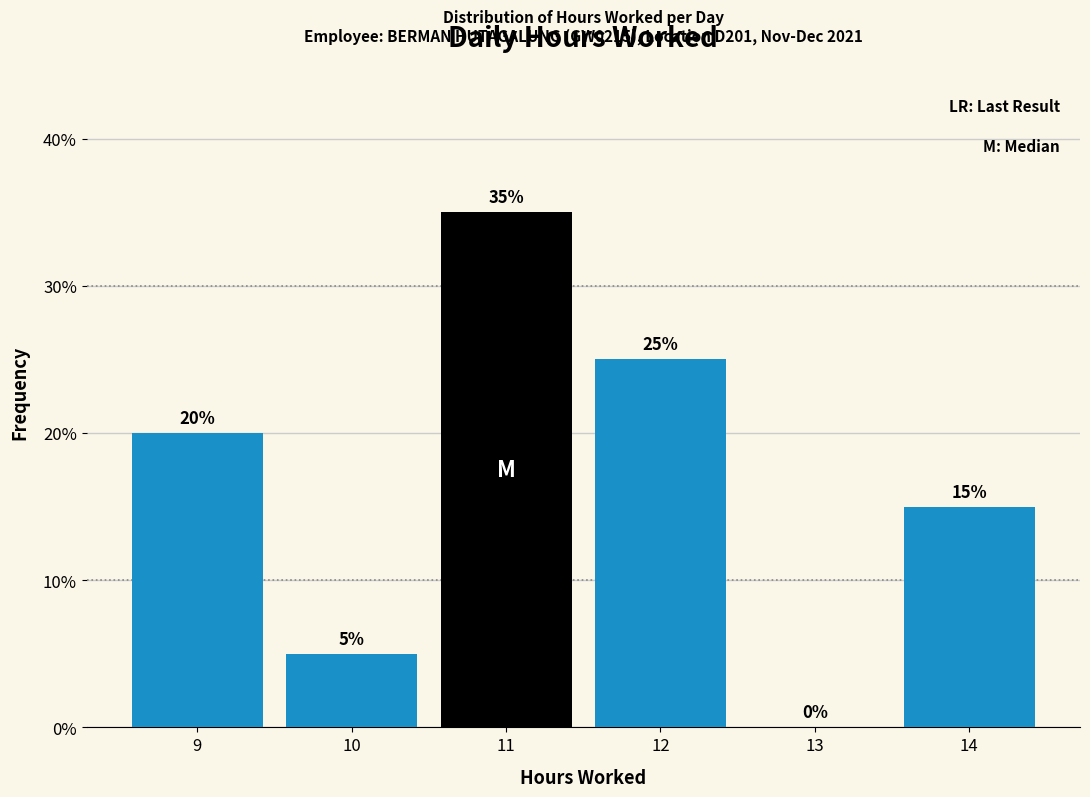

How tall is the bar that spans 13.5 to 14.5 on the x-axis?

15